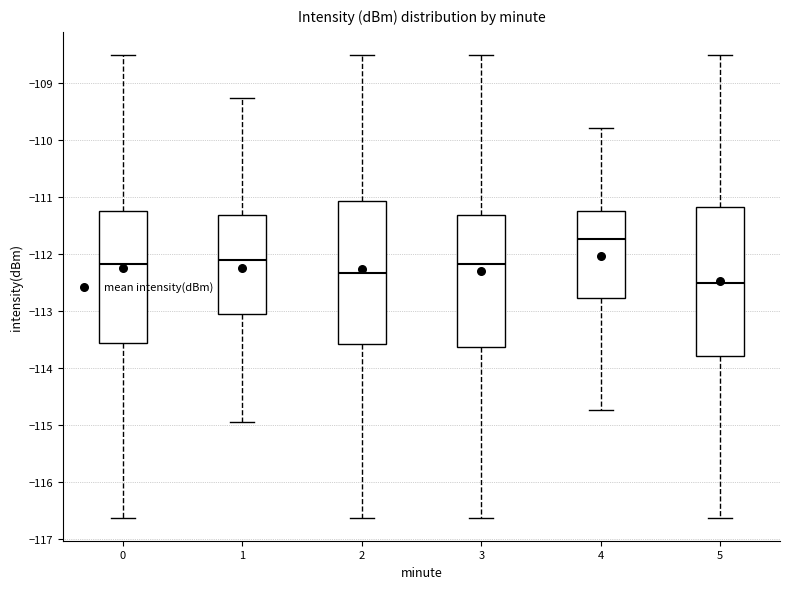

Which box has the lowest median line?

5